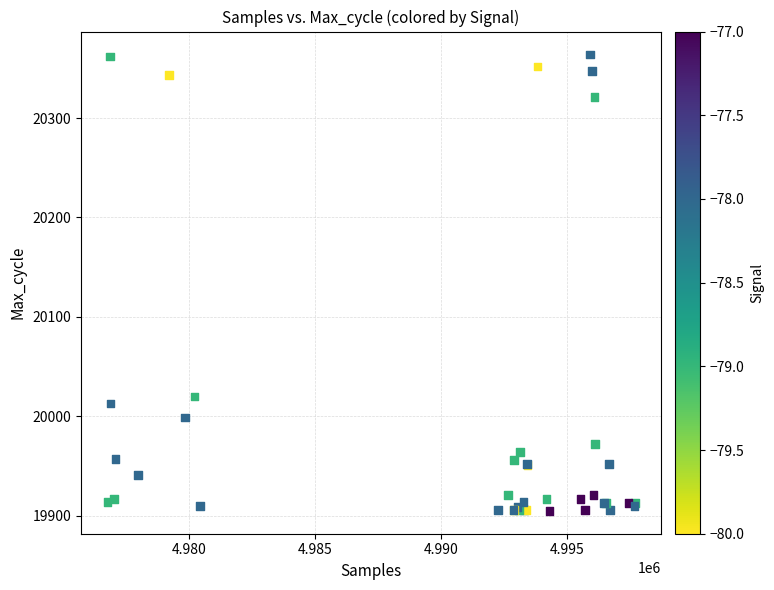

What Y value in the scatter plot is closest to 20134?

20020